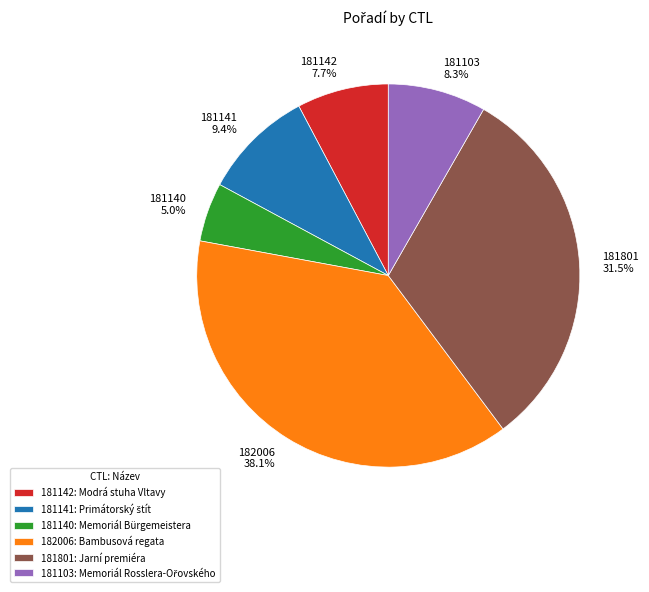

How many segments does this pie chart have?

6